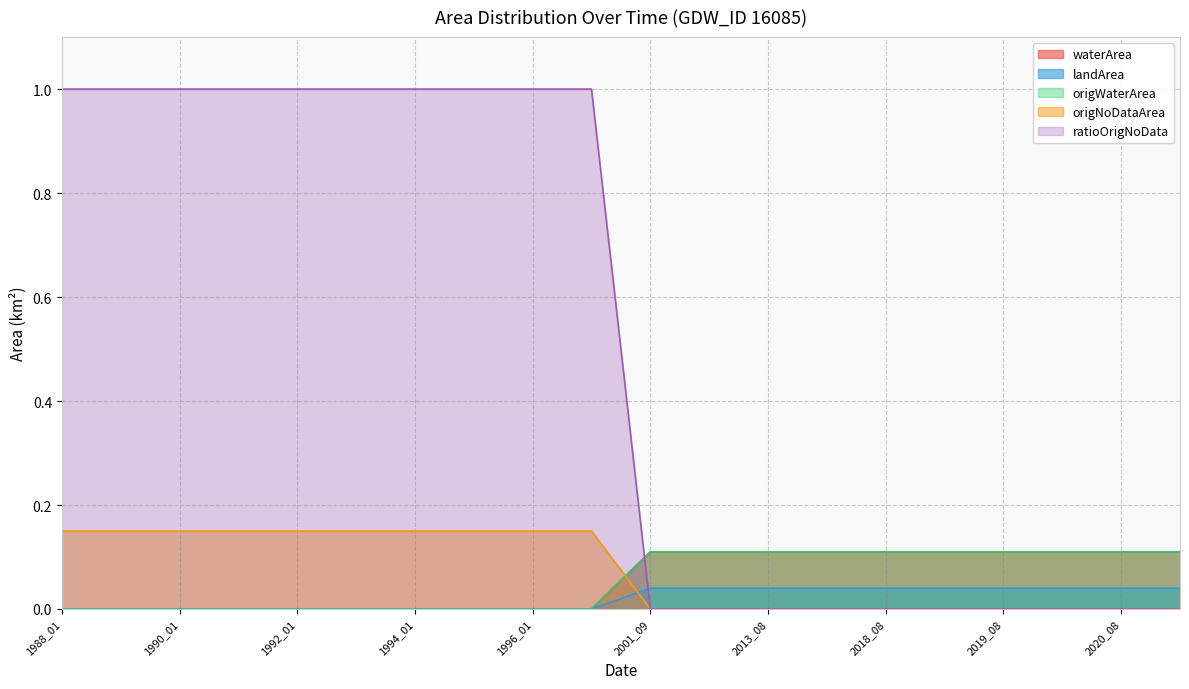

What is the sum of all waterArea values?

1.1